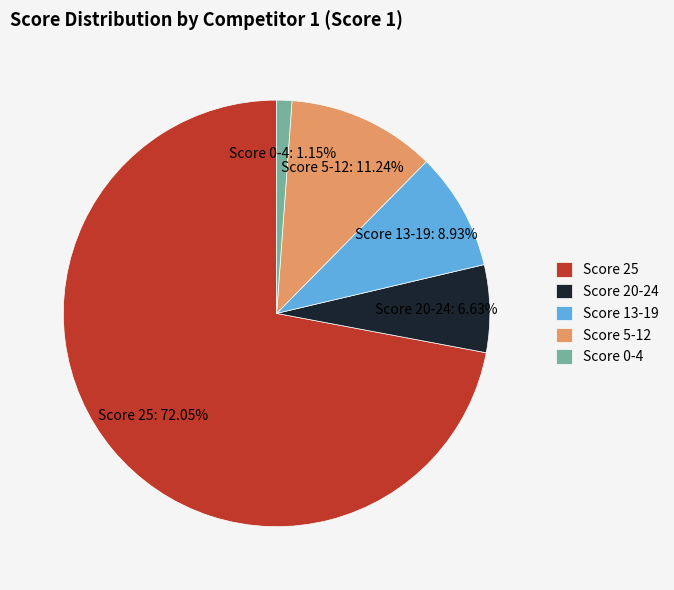

Combined, do Score 13-19 and Score 25 account for over 50%?

Yes